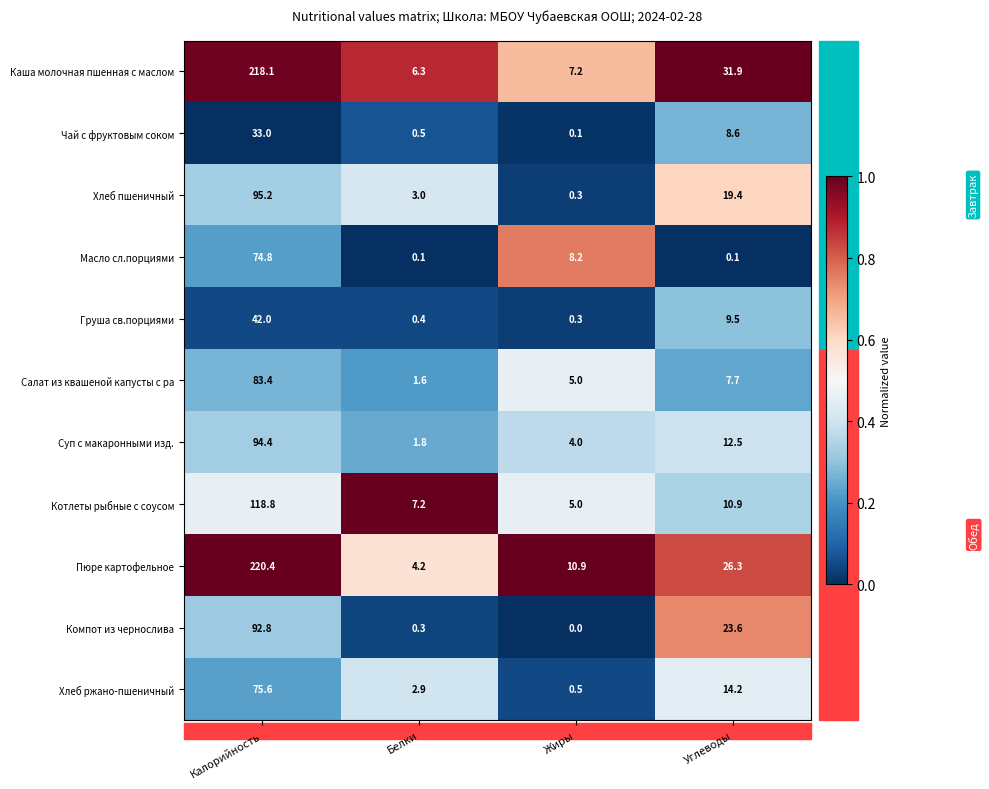

What value does the Котлеты рыбные с соусом series have at Калорийность?

118.8